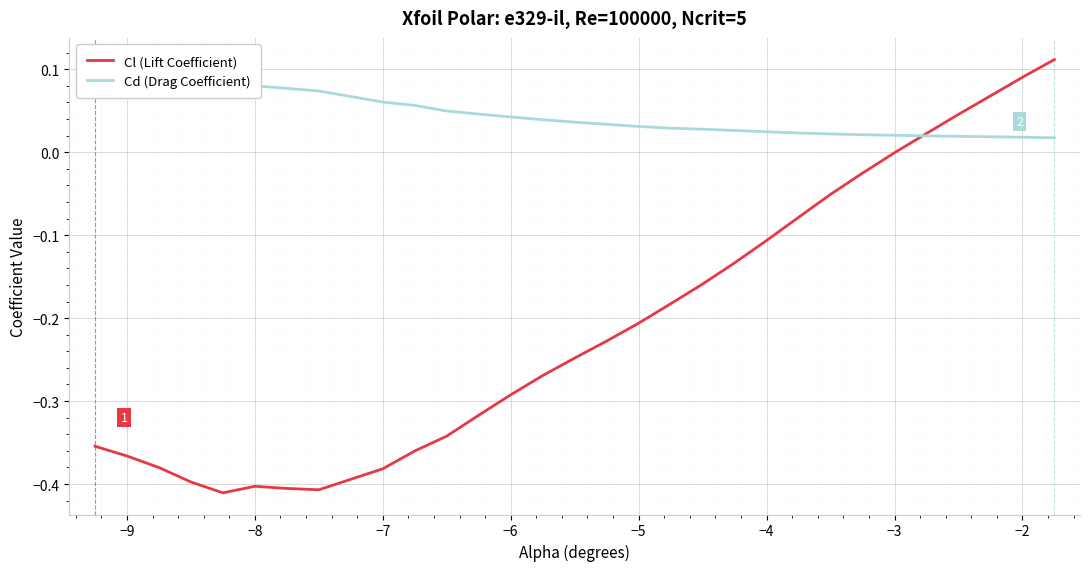

What is the lowest value of the Cl (Lift Coefficient) series?

-0.4